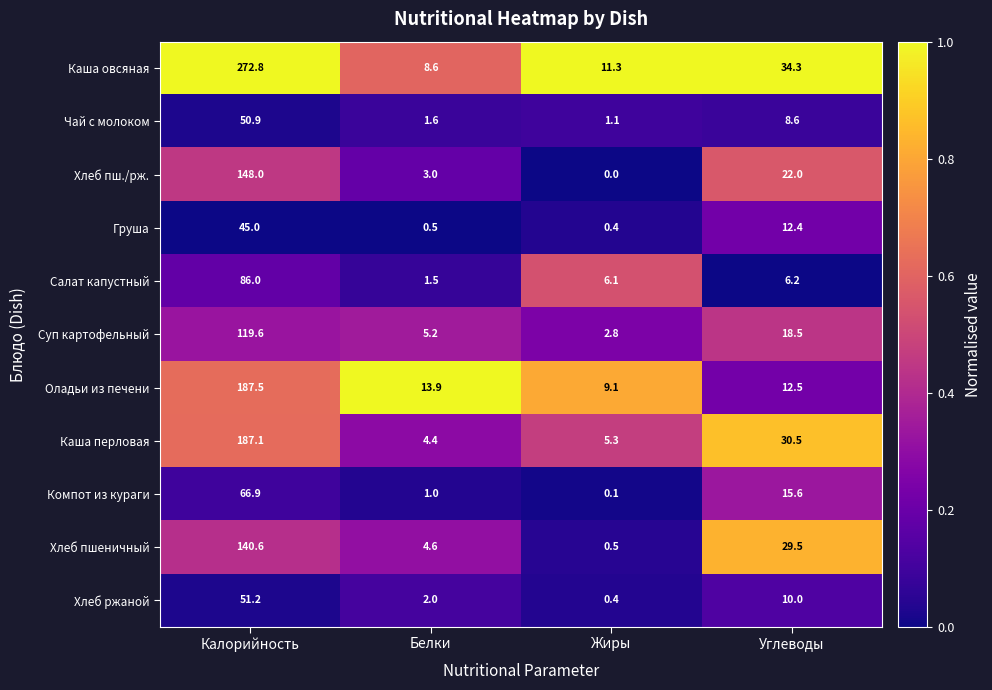

The Хлеб ржаной series shows 0.4 at Жиры. True or false?

True